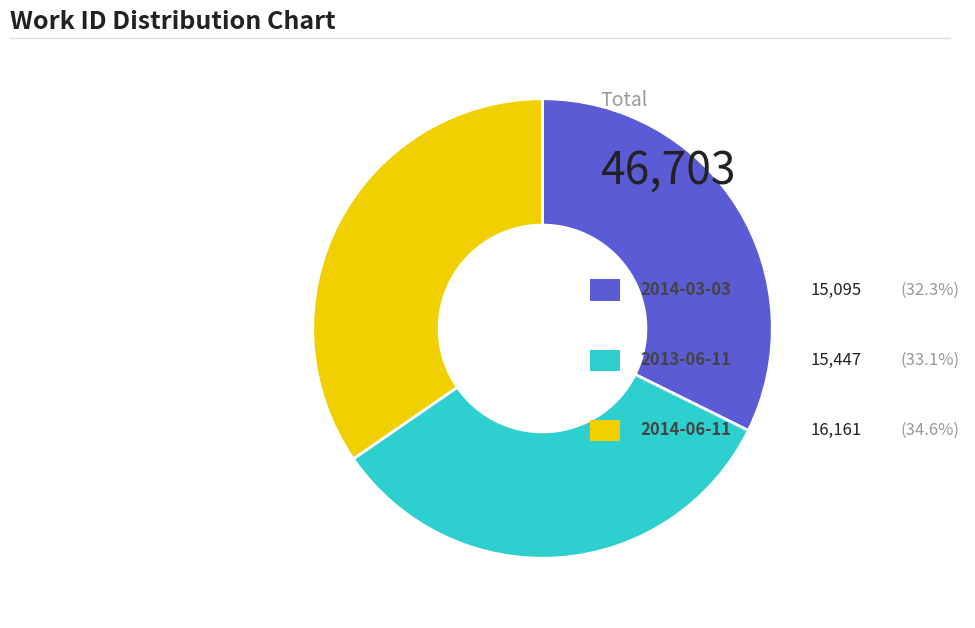

Does any single category account for the majority?

No